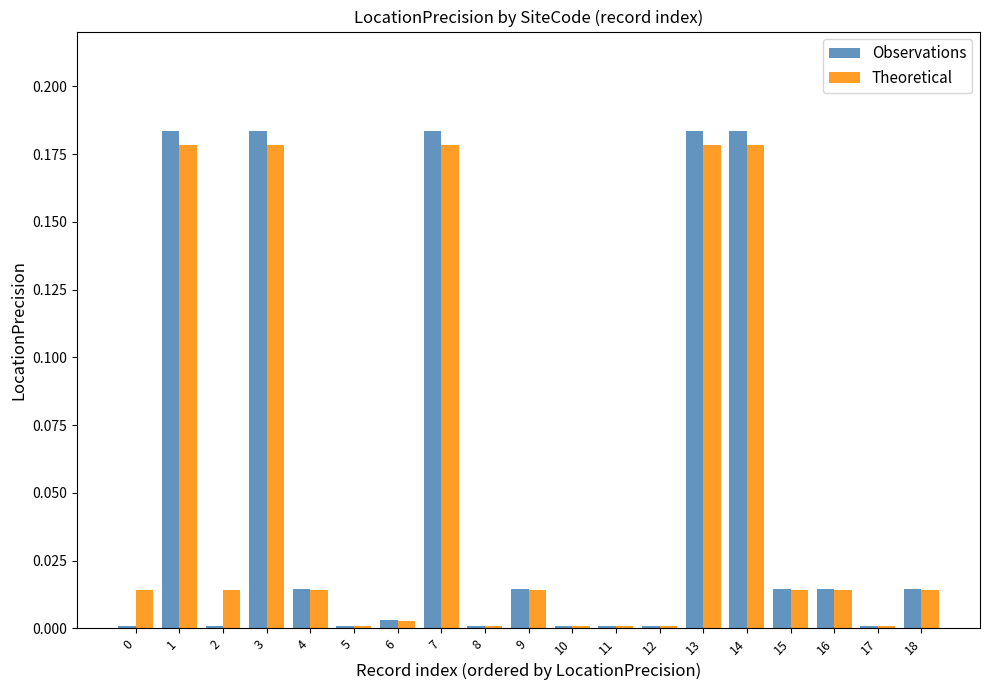

The Observations series shows 0.1 at 7. True or false?

False